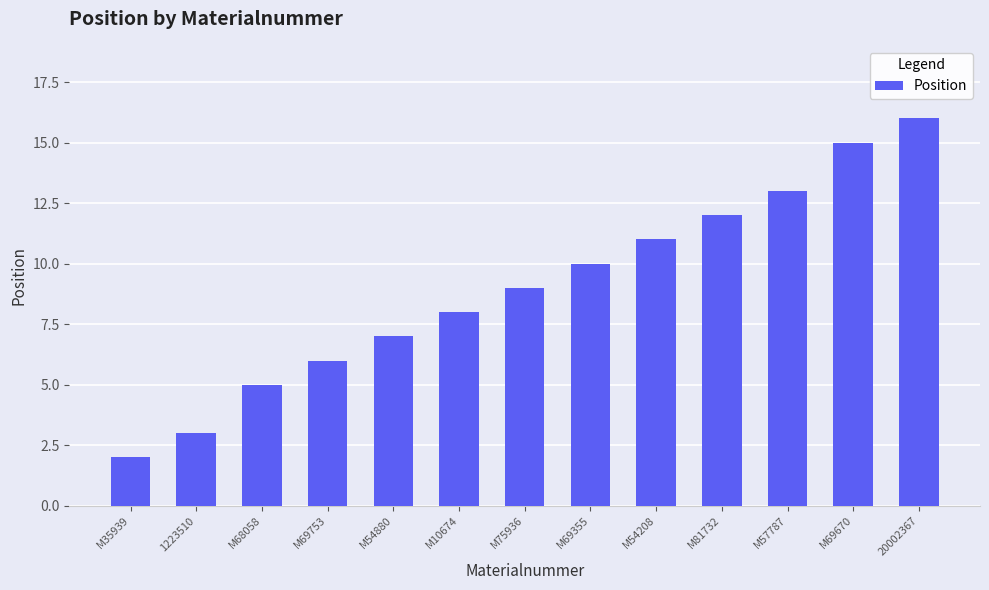

What is the sum of the values at M68058 and M54880?

12